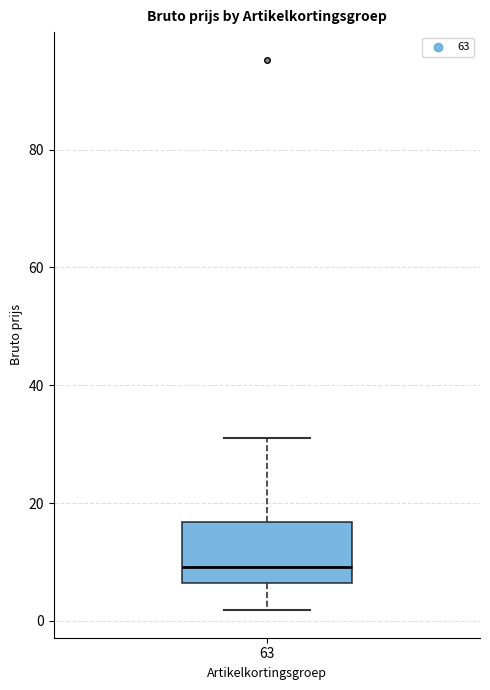

Transcribe this box plot: give where the median line is, the range the box spans, and where the two whiskers end, as read against the y-axis. The values are not printed on the chart, so give them approximately, as read against the axis.

median 10, box 6 to 16, whiskers 2 to 32